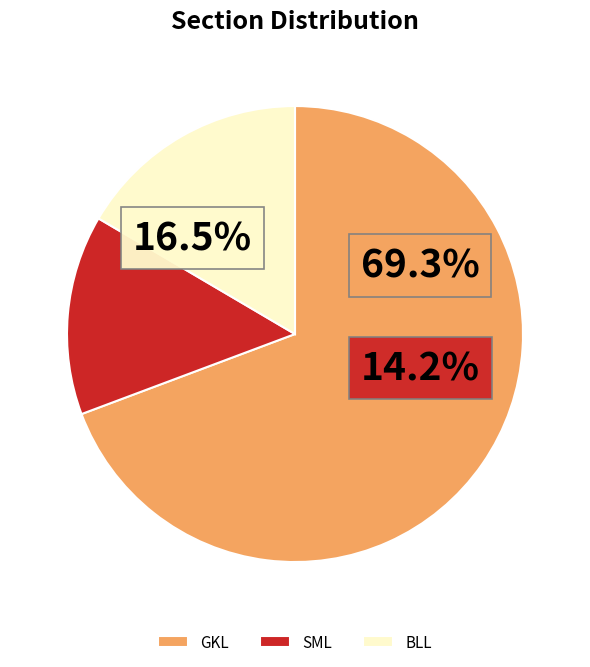

Is it true that SML is 7% of the pie?

False